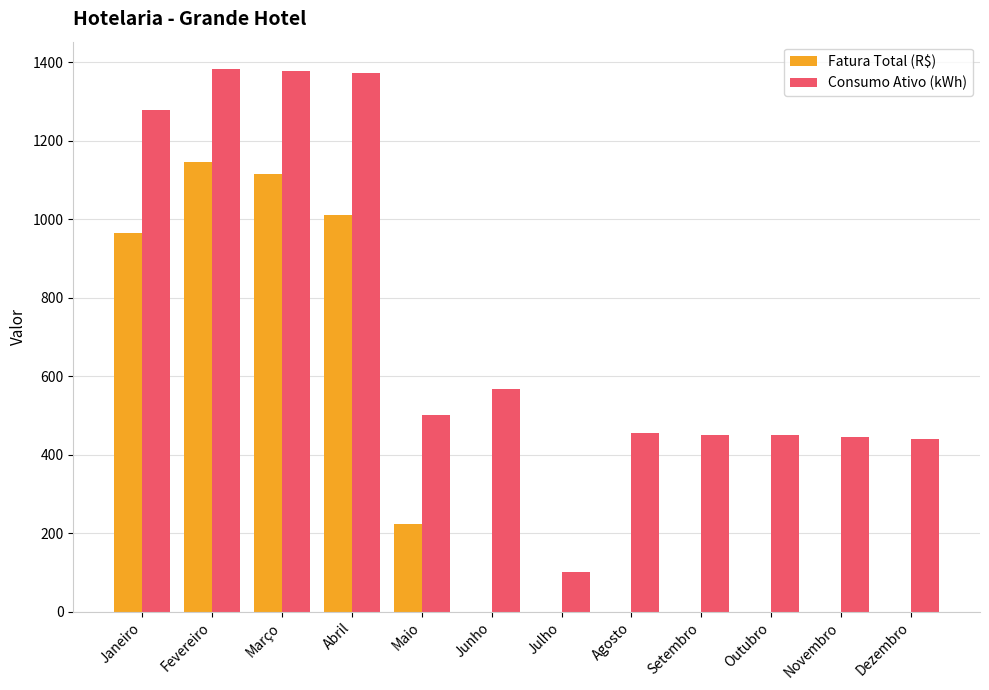

What is the total value across all series at Abril?

2382.8